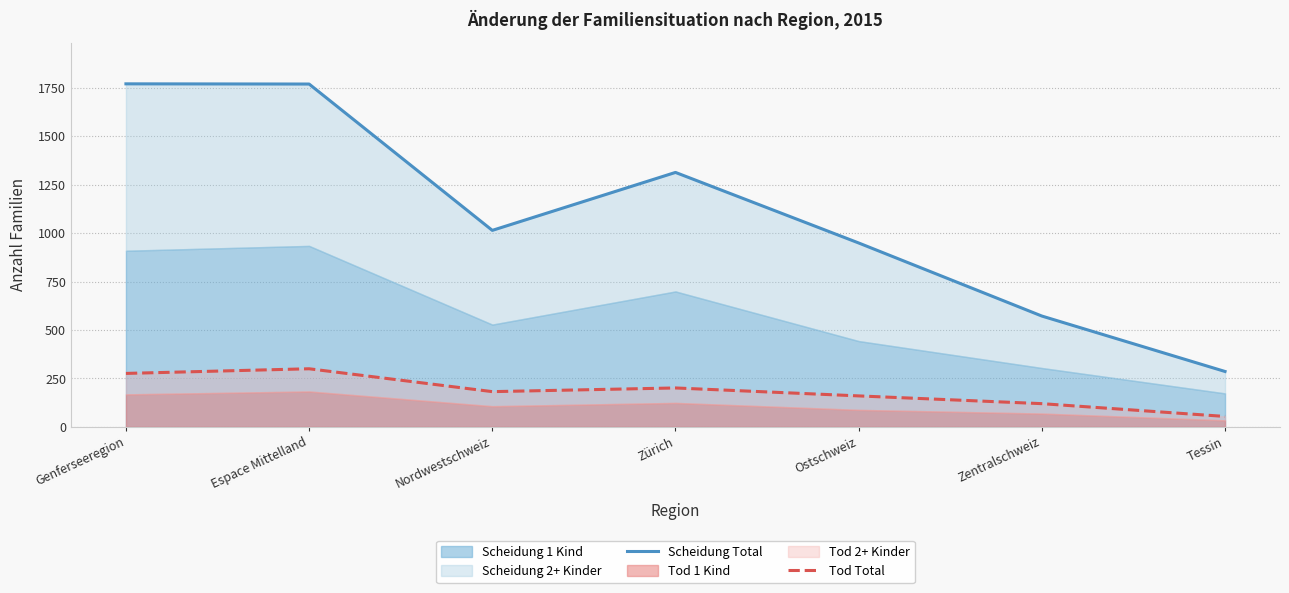

What is the total value across all series at Tessin?

340